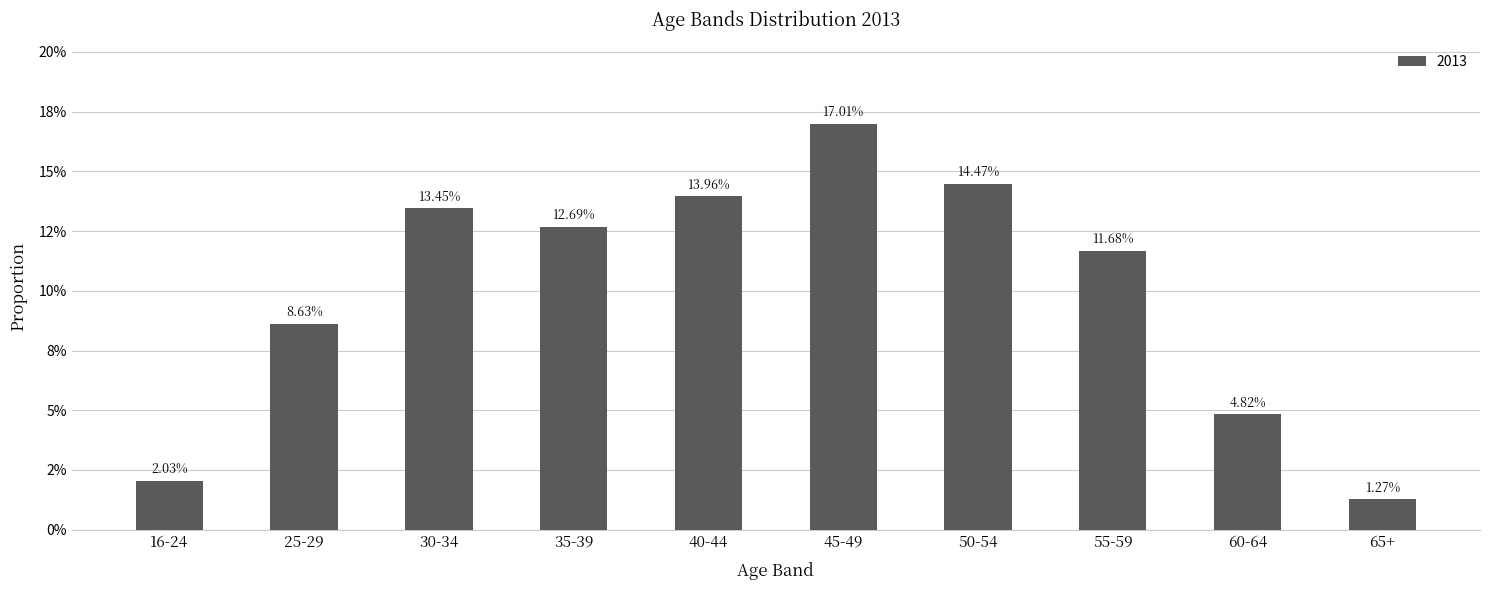

Between 30-34 and 25-29, which is larger?

30-34